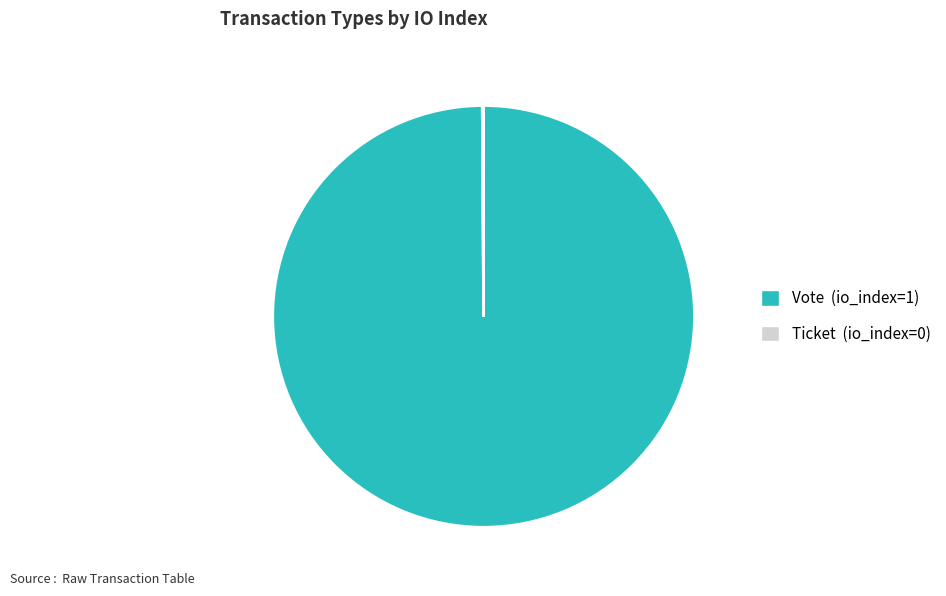

Which slice is the largest?

Vote